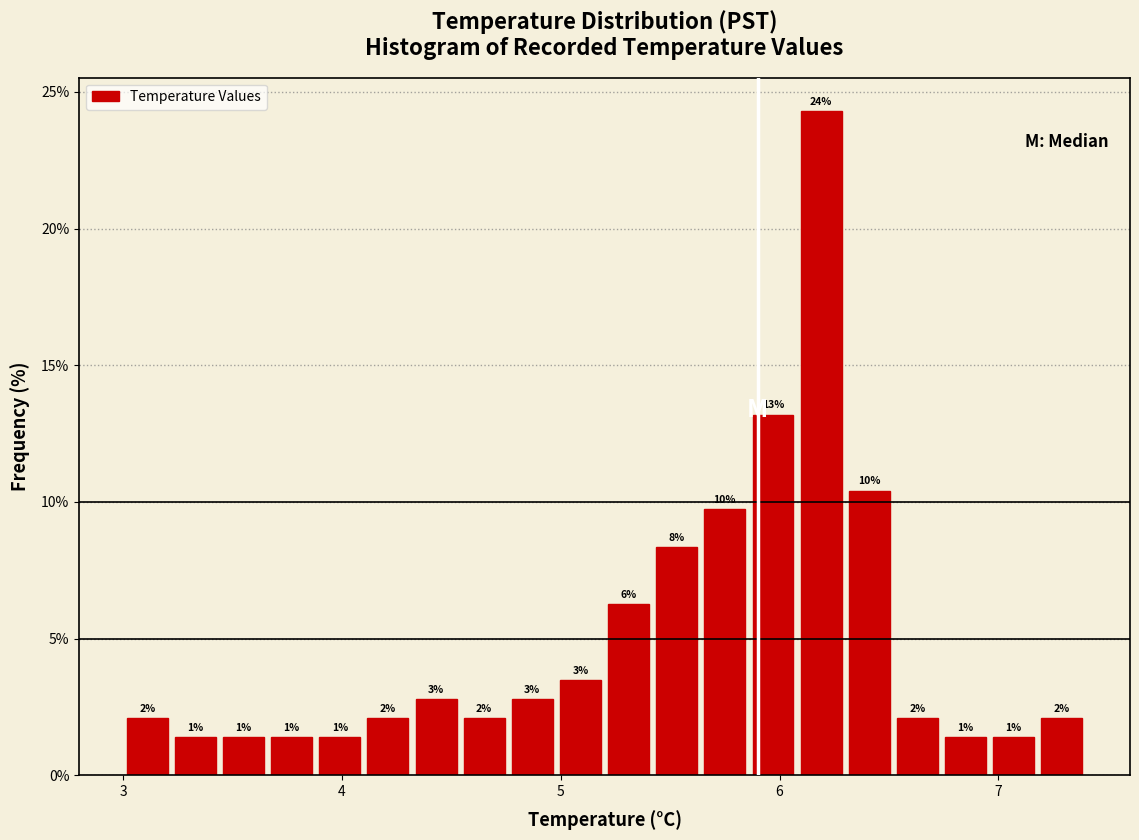

Read against the x-axis, roughly where is the centre of the tallest bar?

6.2